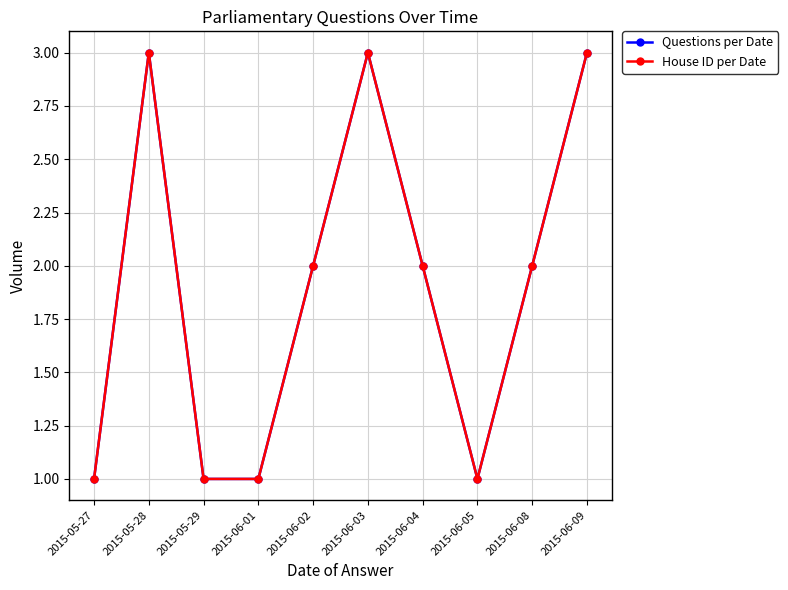

Between 2015-06-02 and 2015-06-03, which series saw the biggest shift?

Questions per Date